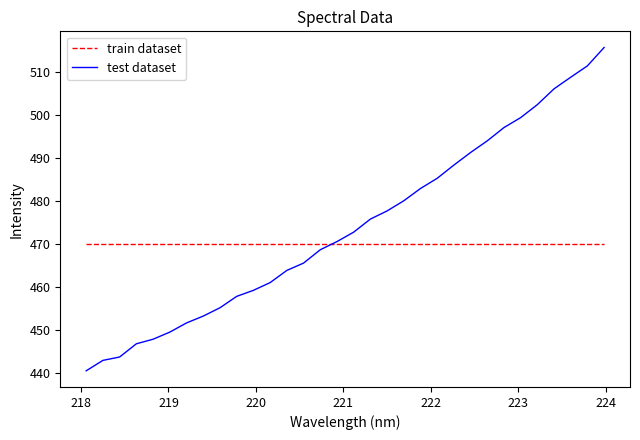

What is the smallest value displayed?

440.5